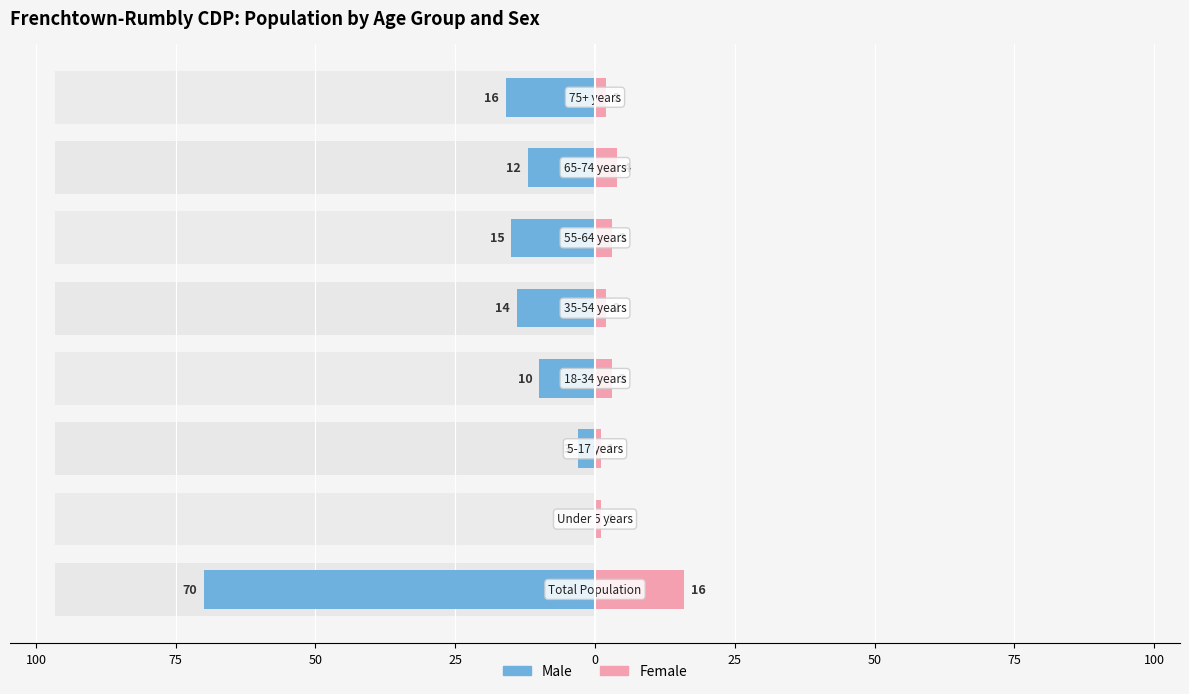

How many series are shown in this chart?

2